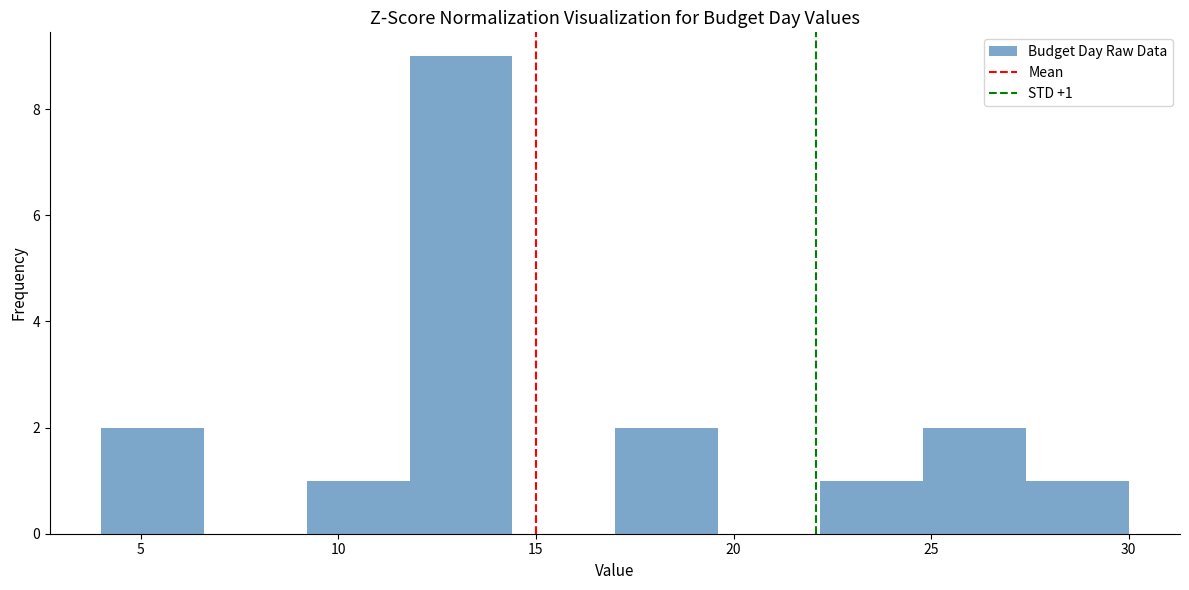

Over which range of the x-axis is the bar tallest?

11.8 to 14.4